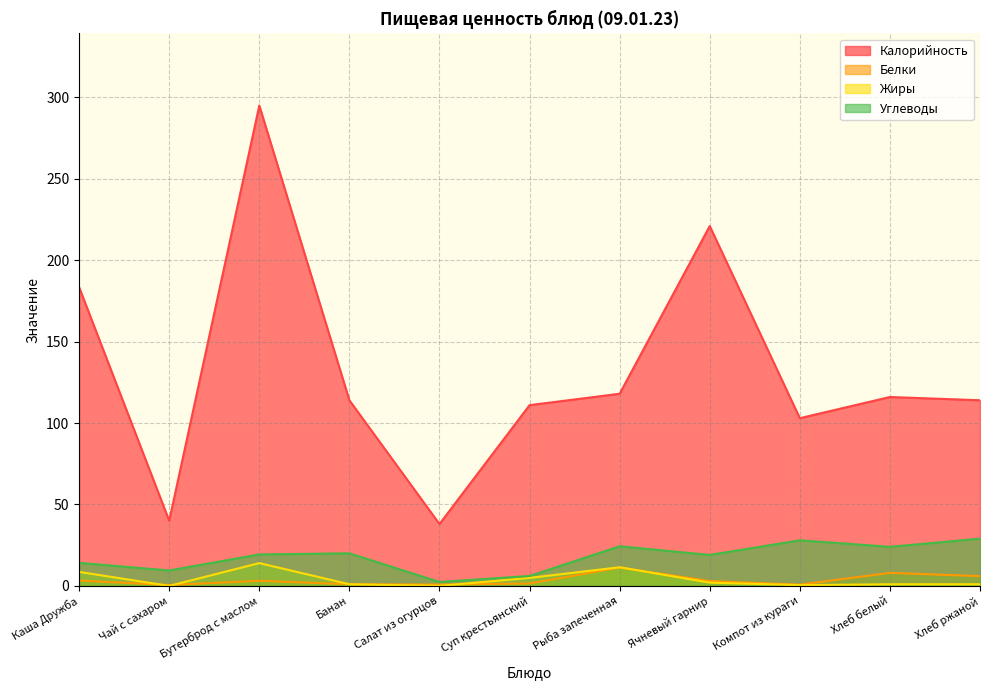

Between Салат из огурцов and Рыба запеченная, which series saw the biggest shift?

Калорийность